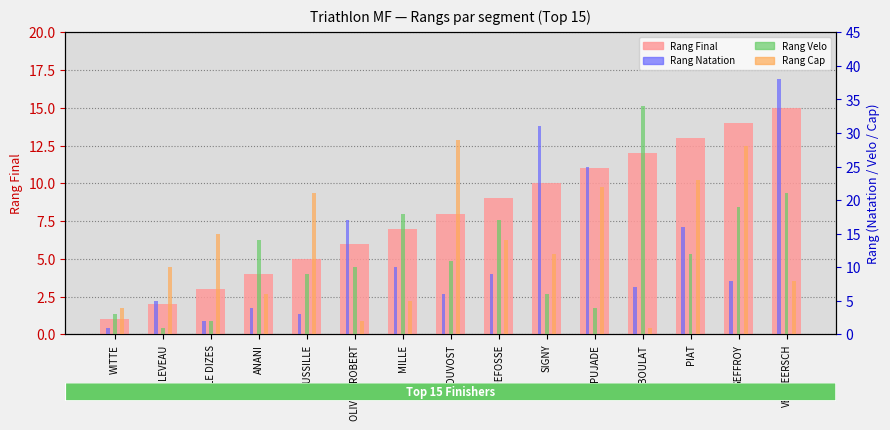

How many bars are there in each group?

4